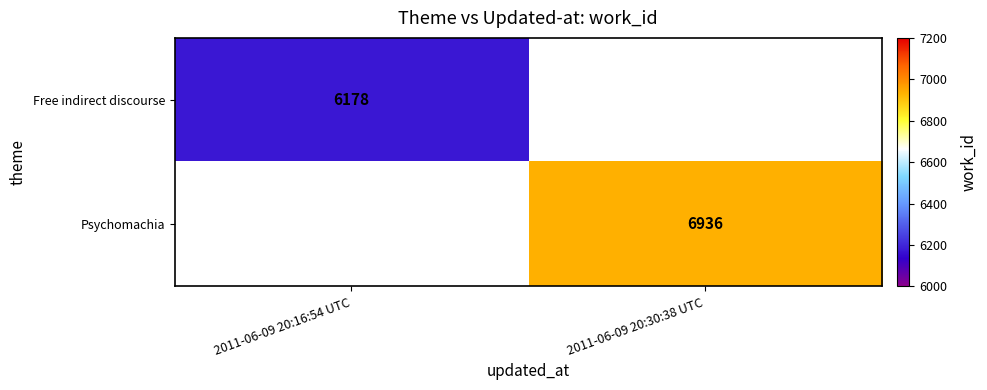

The value of Free indirect discourse at 2011-06-09 20:16:54 UTC is 2281. True or false?

False